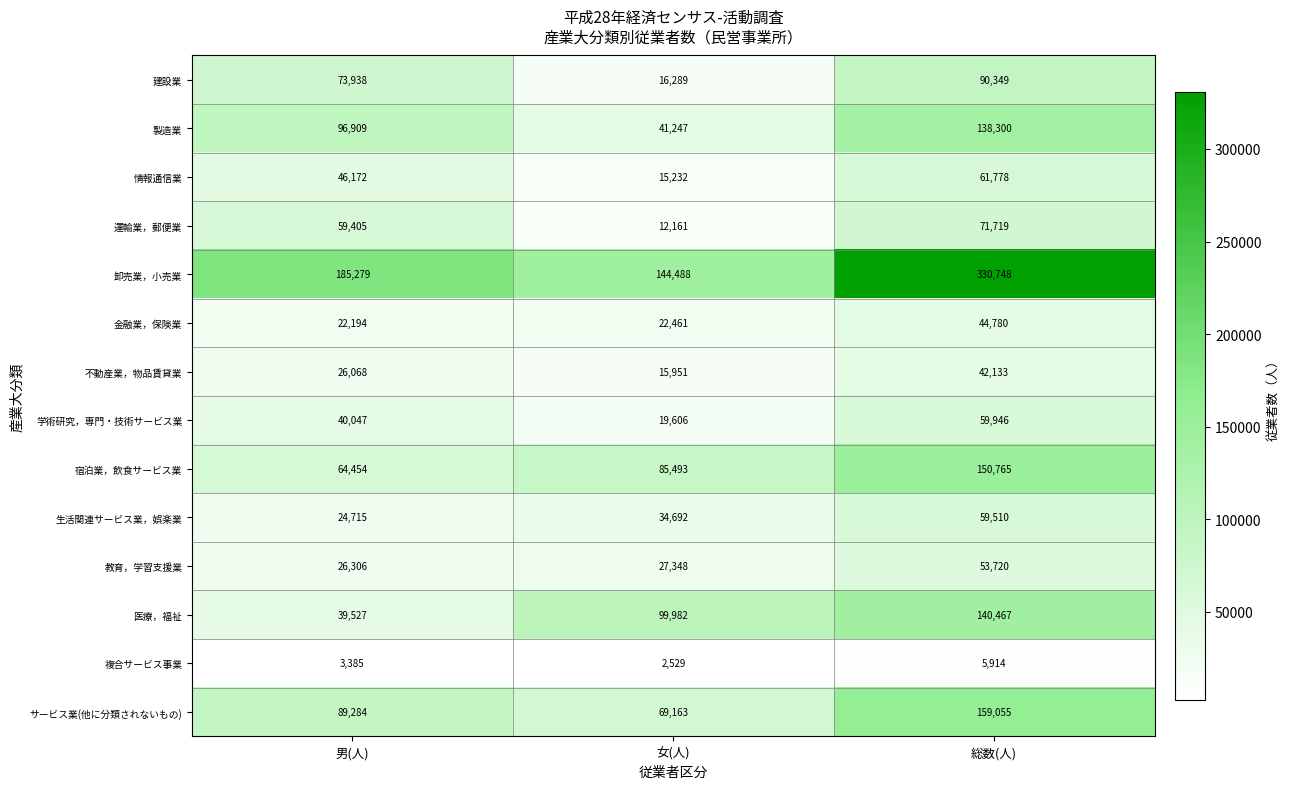

At which category is the sum across all series the highest?

総数(人)